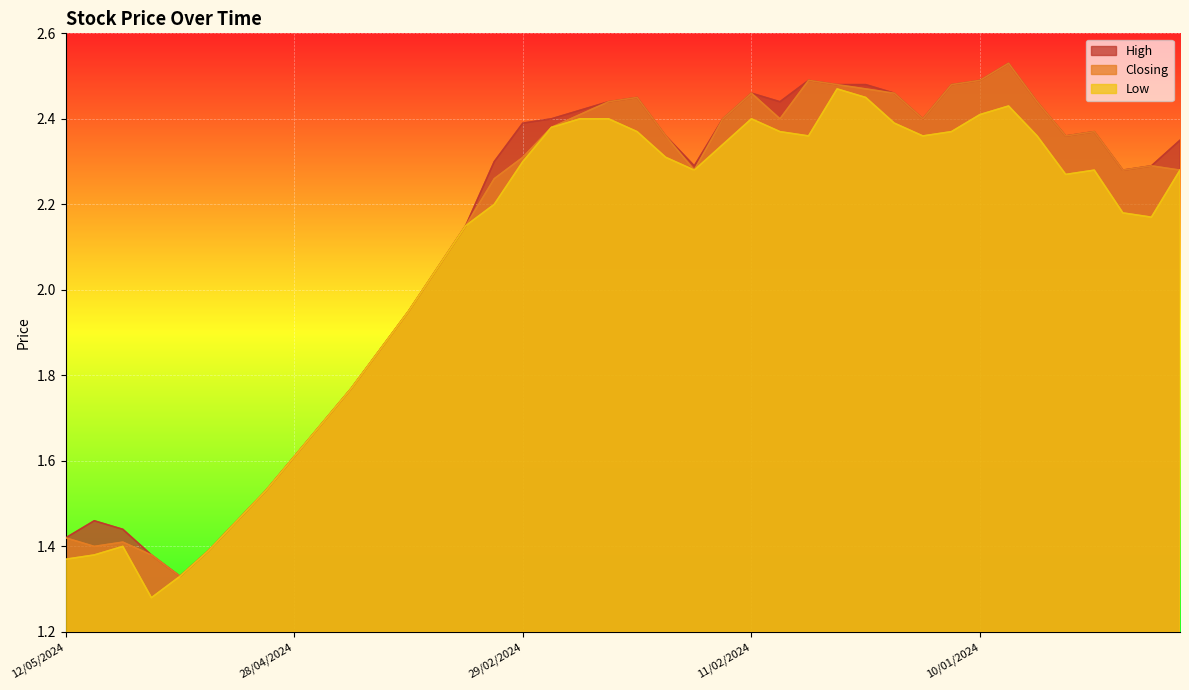

At which label does Closing first exceed 2?

05/03/2024